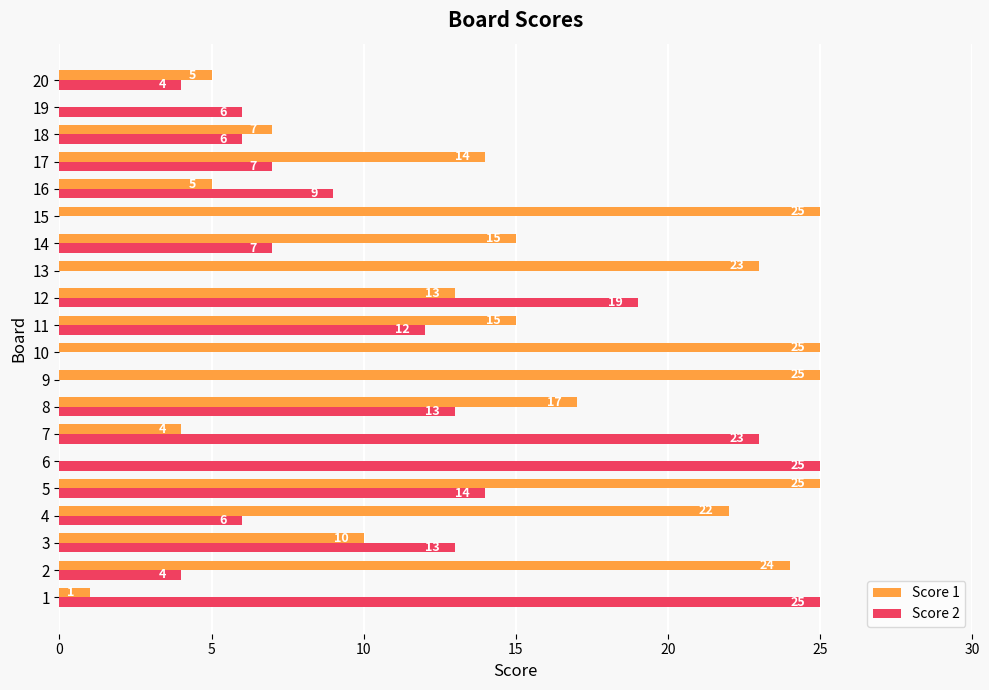

Where is Score 1 nearest to the value 12?

12